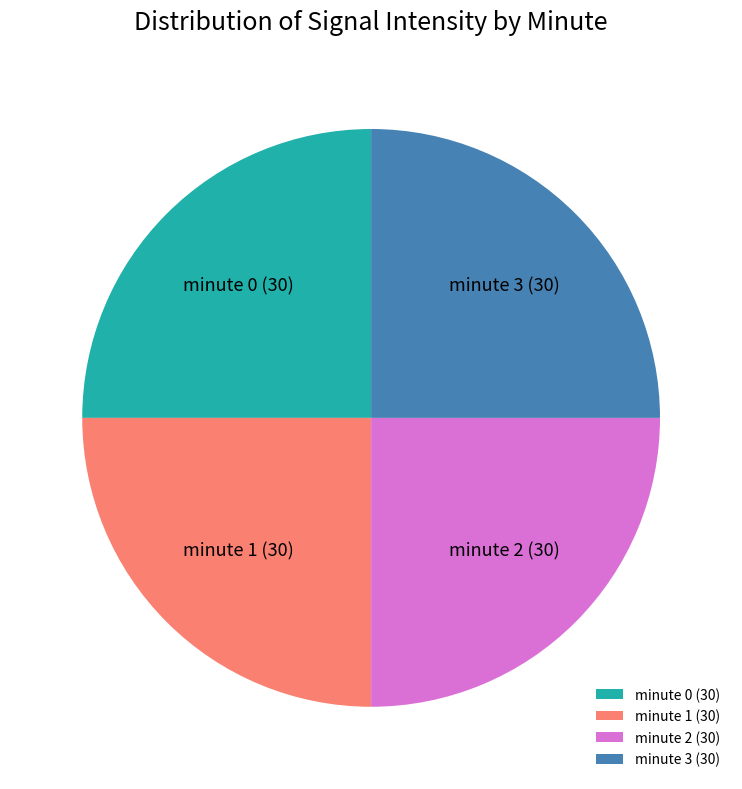

True or false: minute 2 accounts for 25% of the total.

True